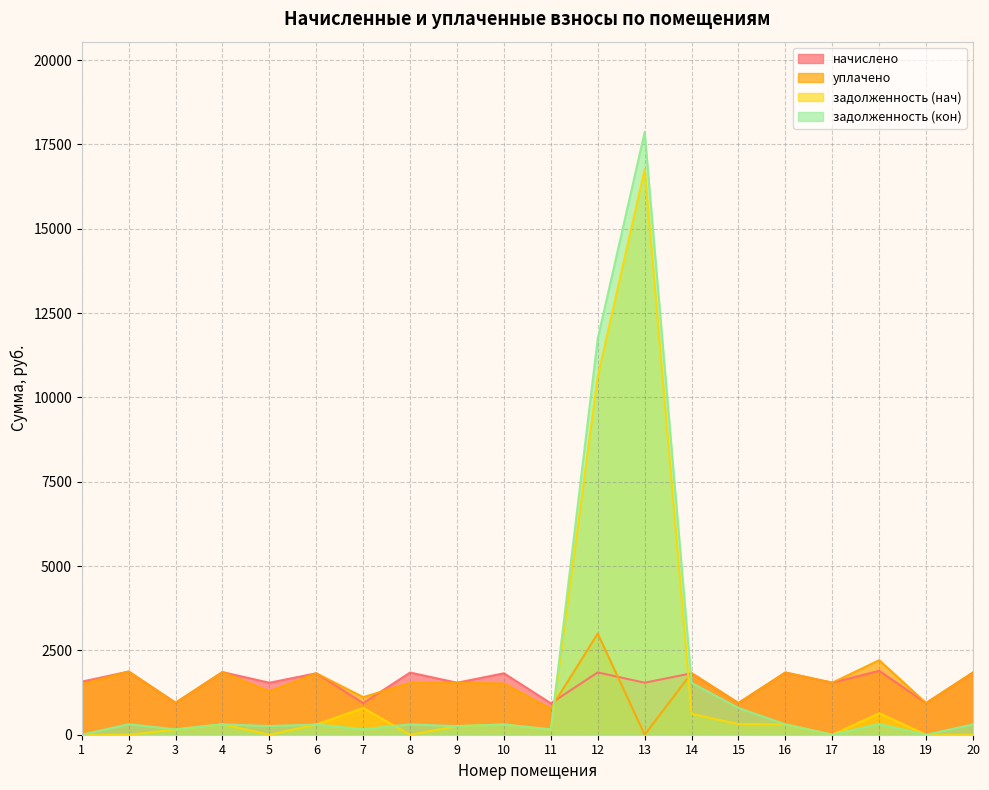

At which label does задолженность (нач) first exceed 303?

4